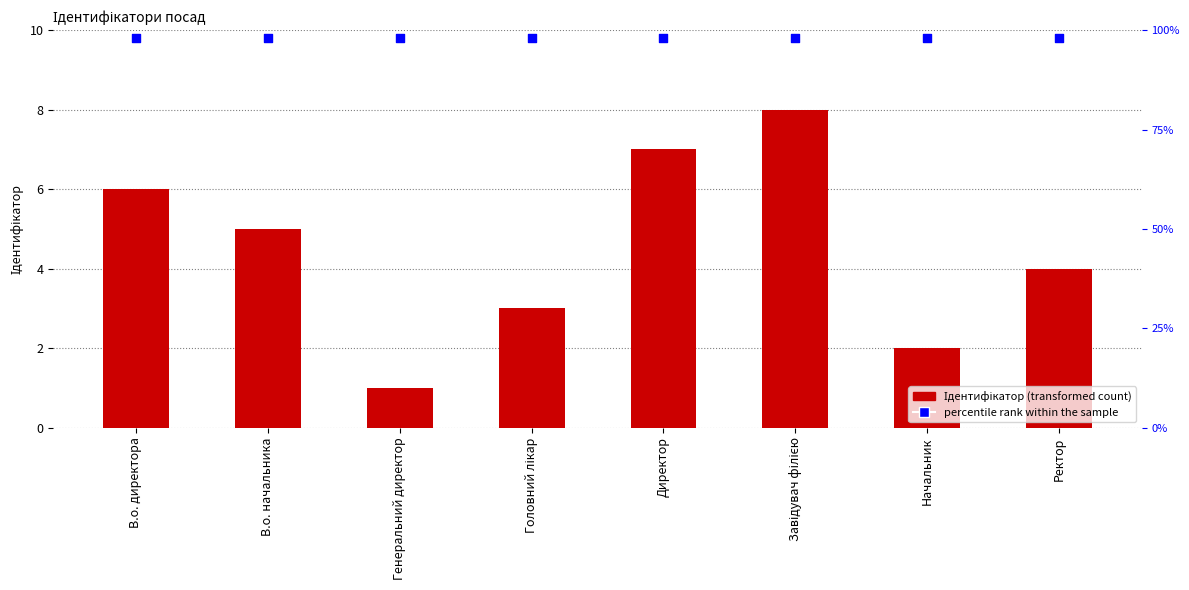

Is the value of percentile rank within the sample at Начальник greater than the value of Ідентифікатор at Головний лікар?

Yes